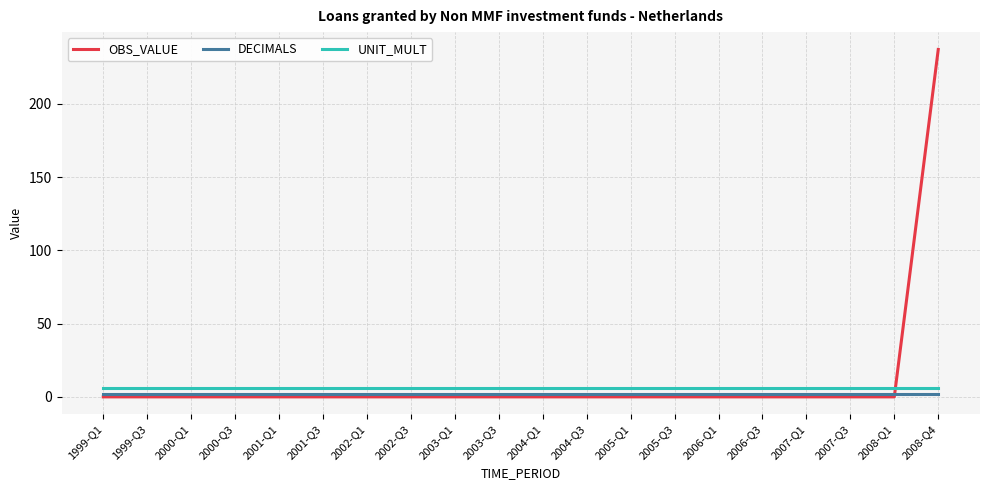

Reading left to right, transcribe all the data shown in this chart.

OBS_VALUE: 0	0	0	0	0	0	0	0	0	0	0	0	0	0	0	0	0	0	0	237
DECIMALS: 2	2	2	2	2	2	2	2	2	2	2	2	2	2	2	2	2	2	2	2
UNIT_MULT: 6	6	6	6	6	6	6	6	6	6	6	6	6	6	6	6	6	6	6	6